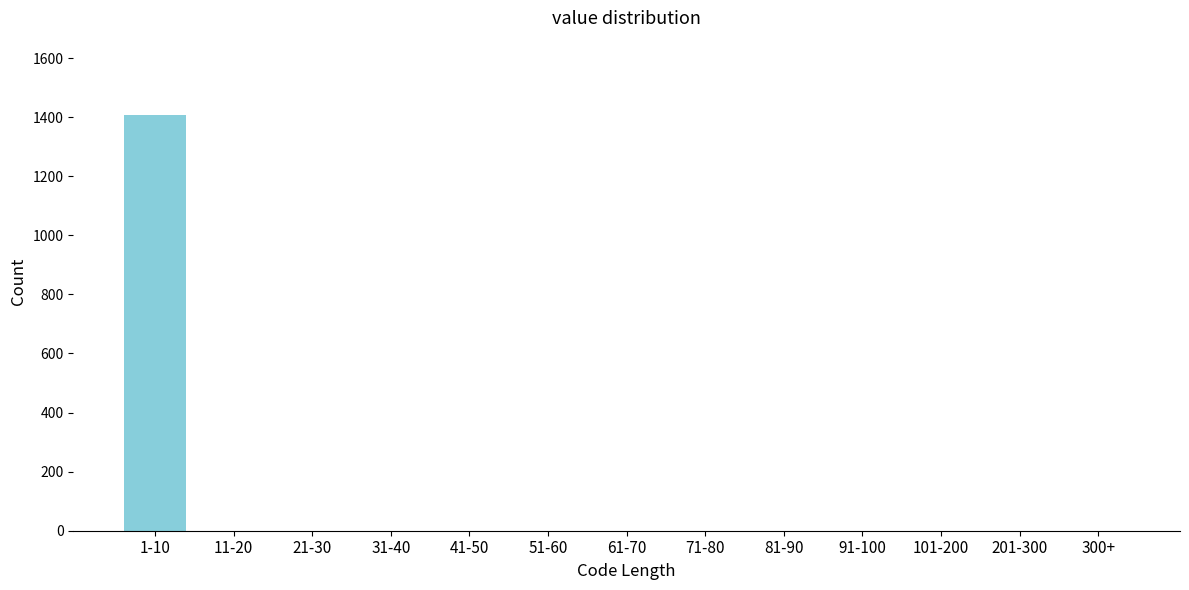

Reading left to right, extract all data points from this chart.

1-10=1406	11-20=0	21-30=0	31-40=0	41-50=0	51-60=0	61-70=0	71-80=0	81-90=0	91-100=0	101-200=0	201-300=0	300+=0